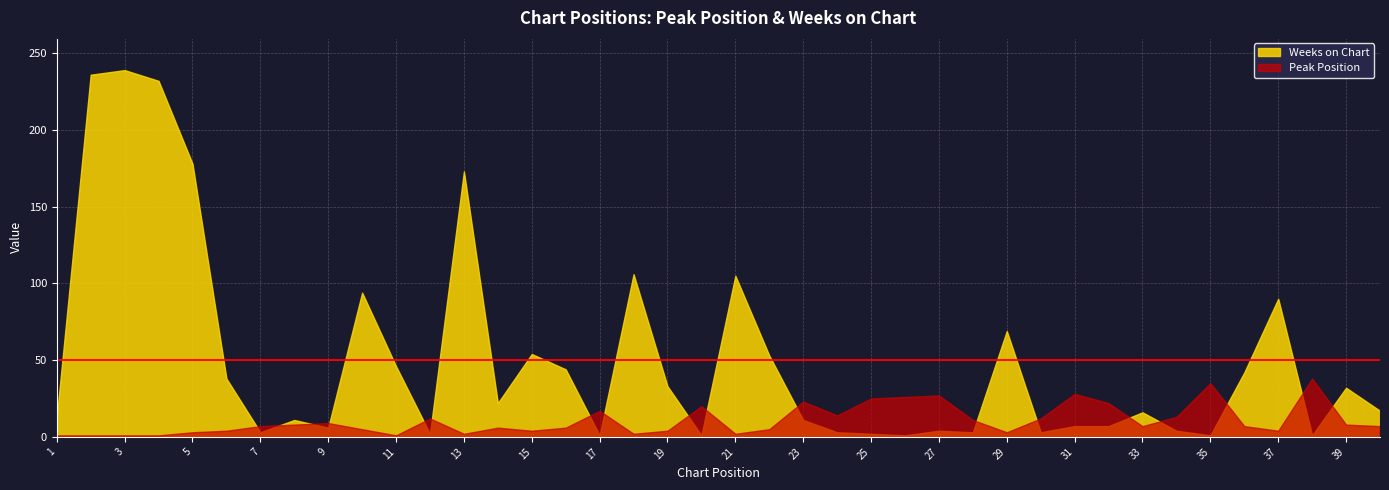

What value does the Weeks on Chart series have at 34?

4